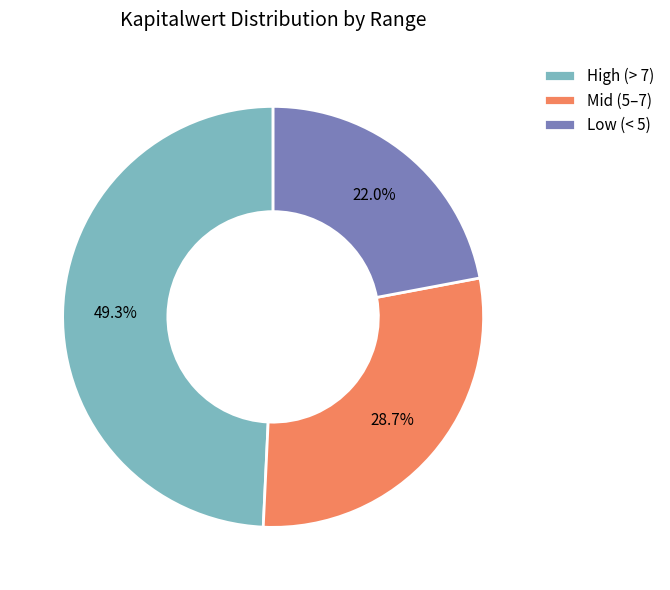

Which category has the biggest portion of the pie?

High (> 7)